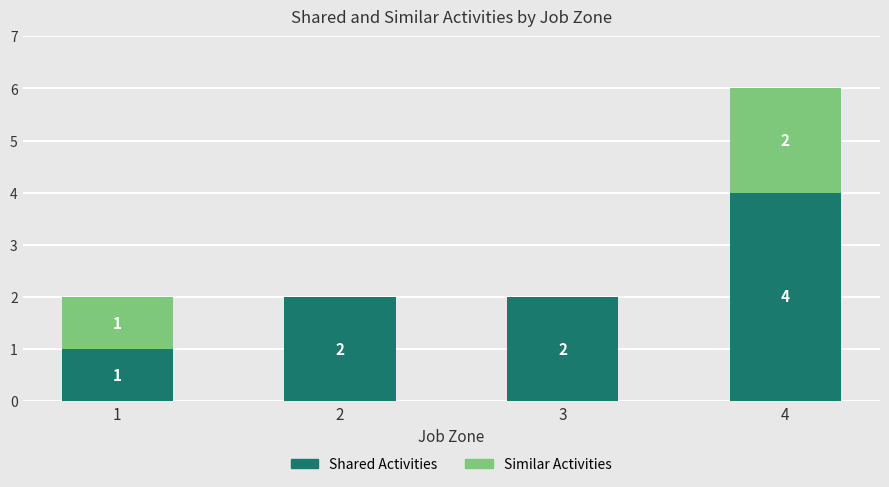

How many Shared Activities values are between 2 and 4?

3